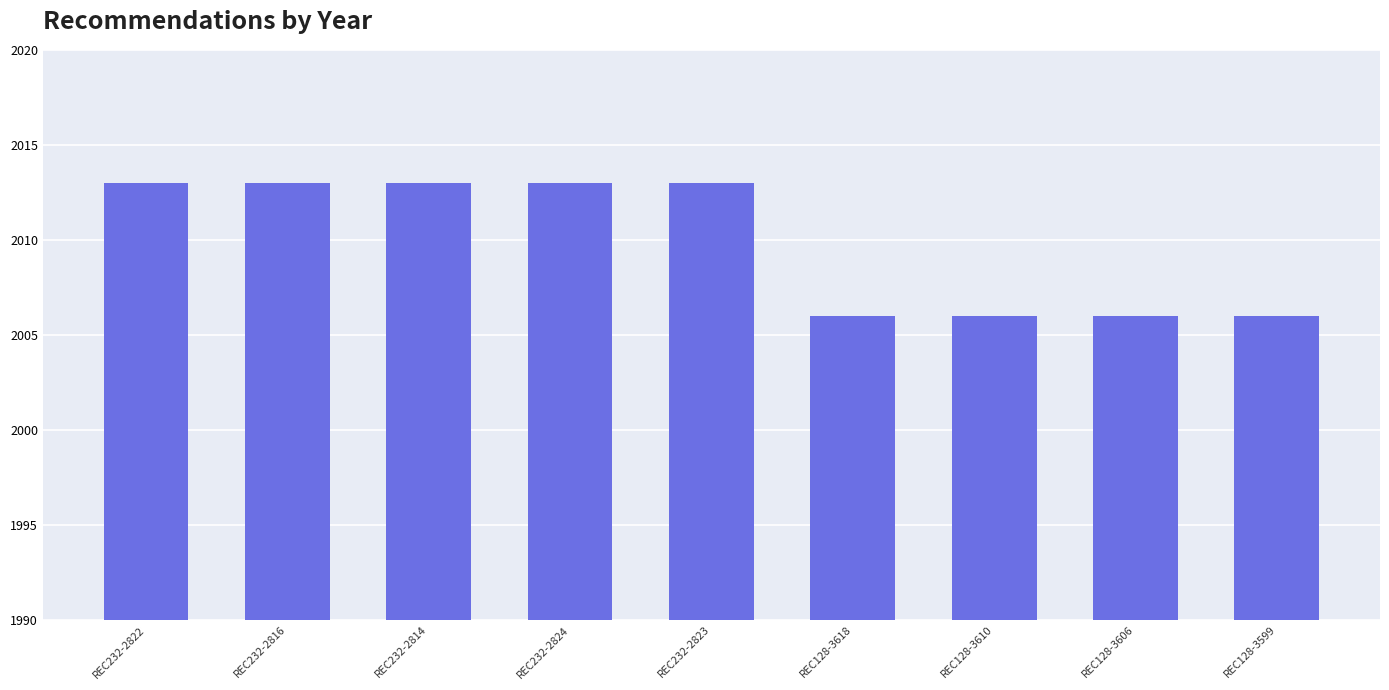

What is the ratio of the value at REC128-3618 to the value at REC128-3606?

1.0